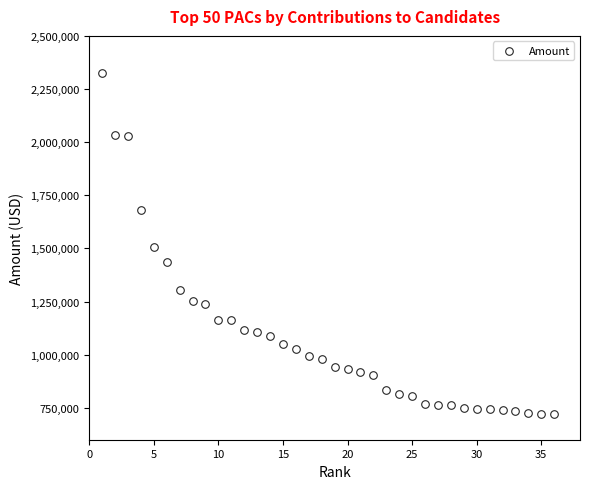

What is the range of X values (max minus min)?

35